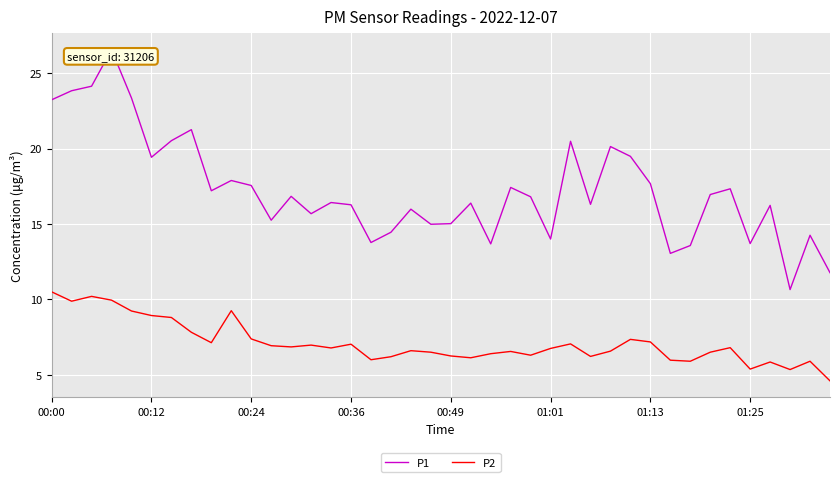

What is the difference between the maximum and minimum values in the P2 series?

5.9